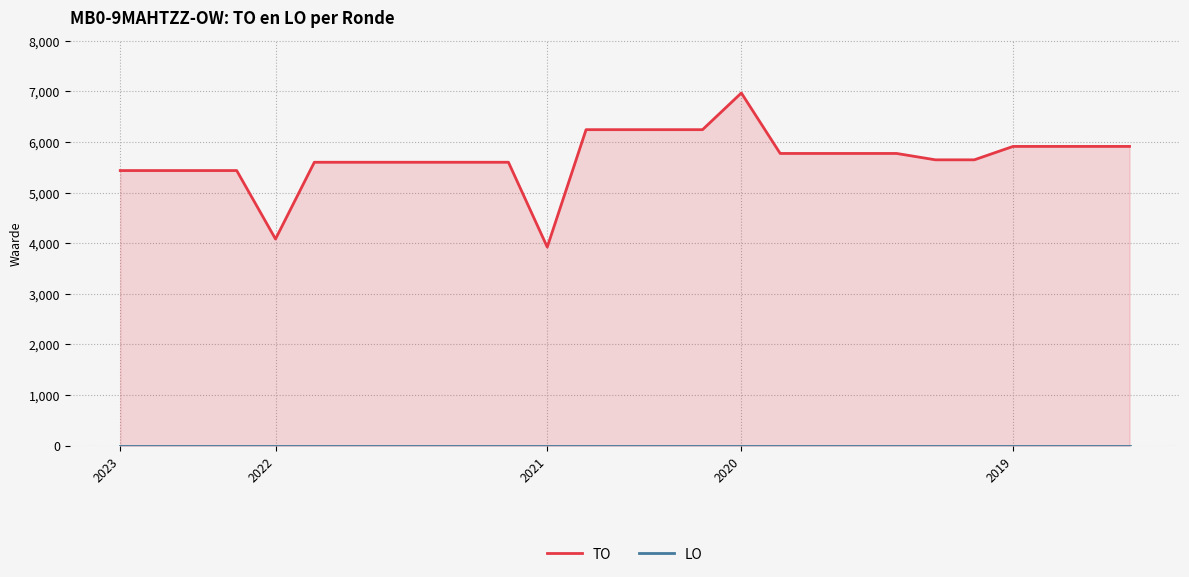

What is the label of the 1st point from the left?

2023